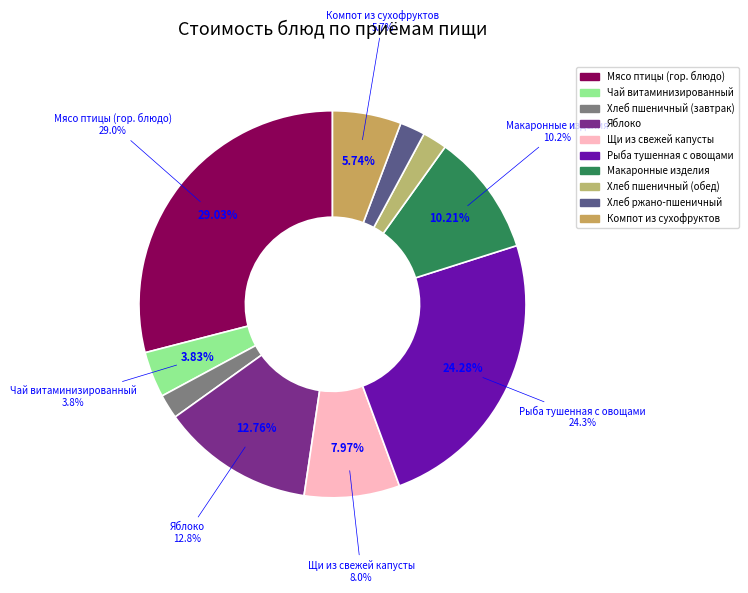

Does Щи из свежей капусты represent more than half of the total?

No